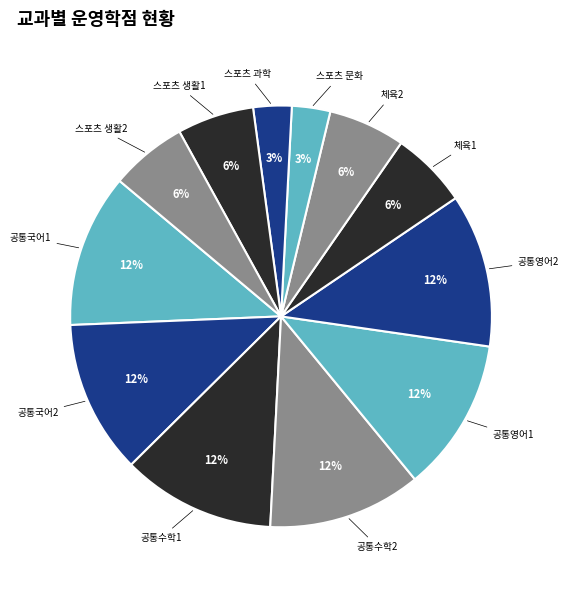

Between 공통국어1 and 스포츠 생활1, which is larger?

공통국어1